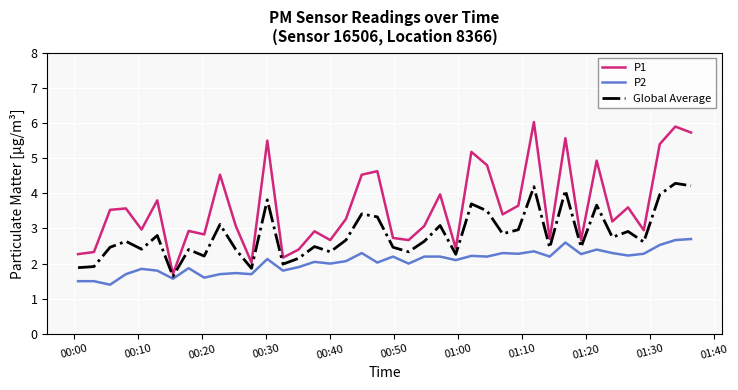

Which series has the widest spread of values?

P1